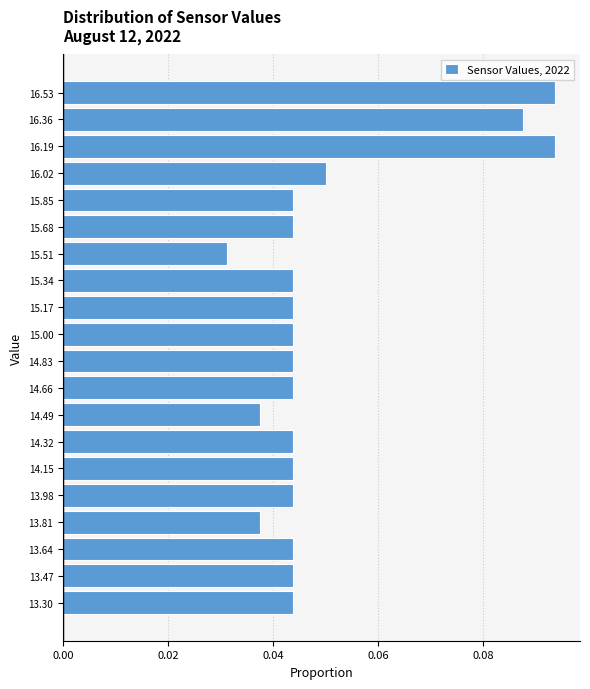

What is the length of the bar covering 13.72 to 13.90 on the y-axis? Neither the bar edges nor the lengths are printed on the chart, so give them approximately, as read against the axes.

0.038